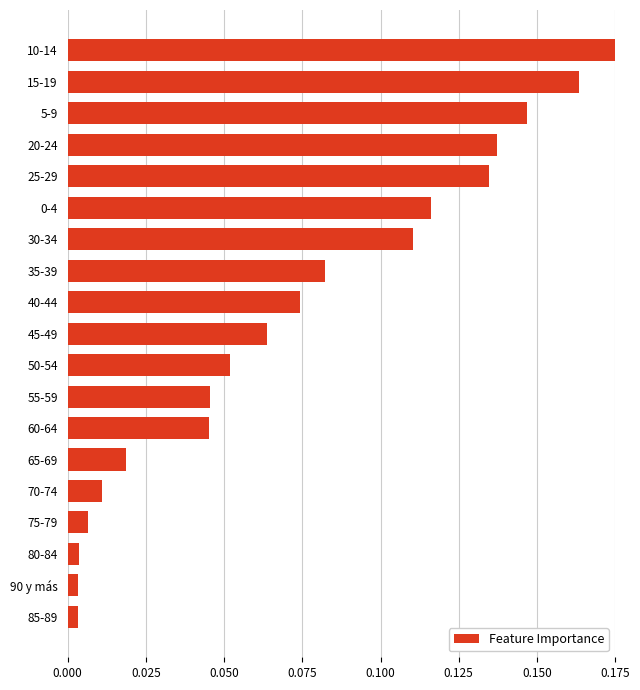

The chart shows a value of 0.1 at 10-14. True or false?

False